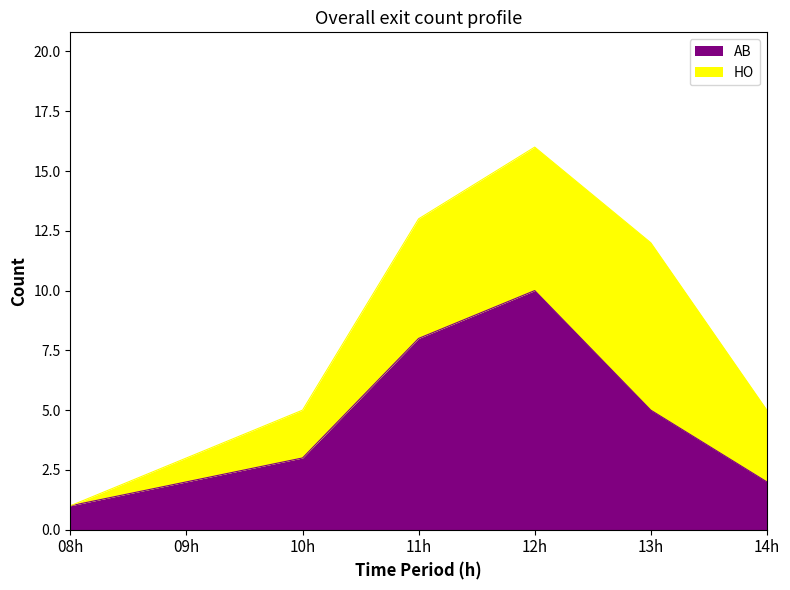

What is the difference between the maximum and minimum values in the AB series?

9